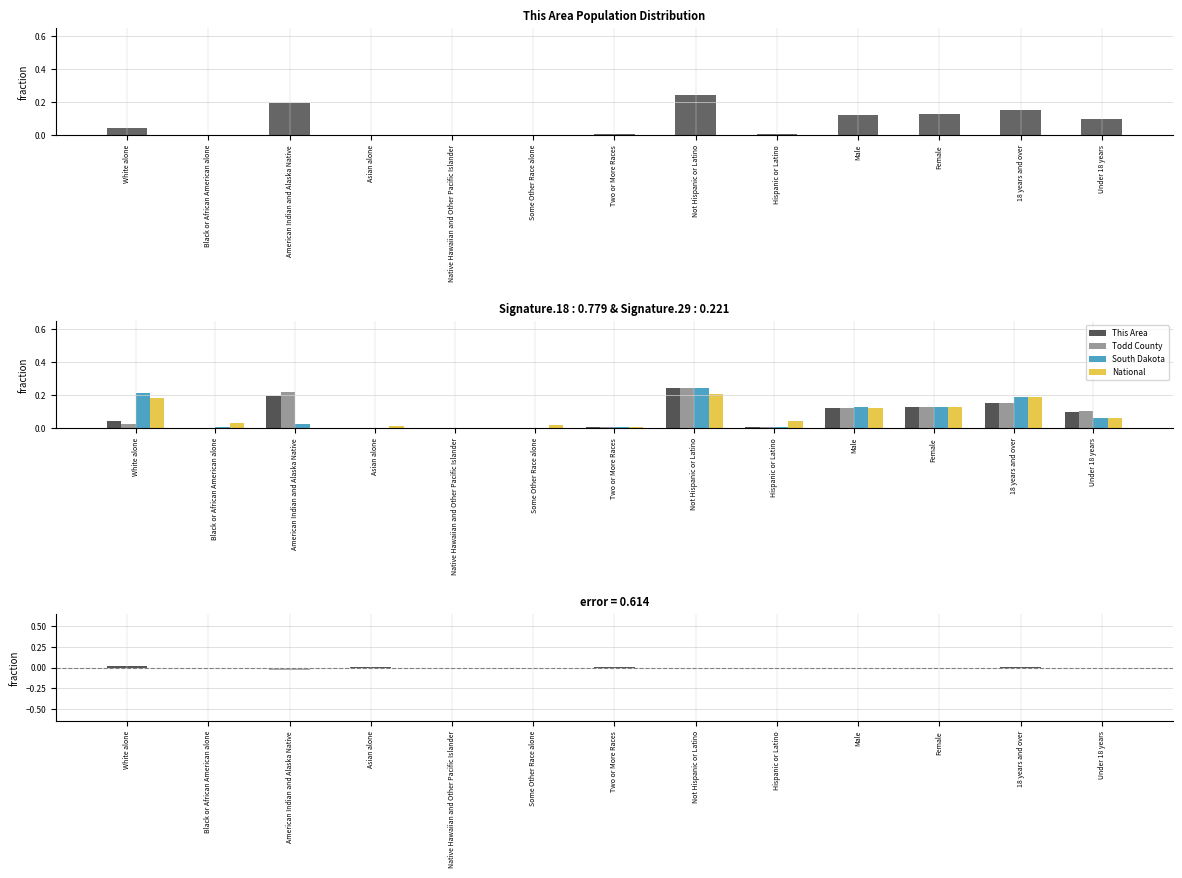

Which has a higher value, White alone or Asian alone?

White alone